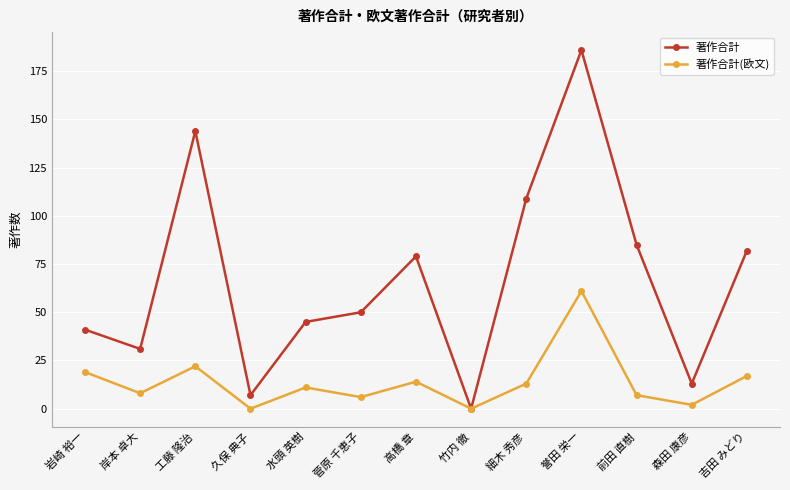

Between 水頭 英樹 and 細木 秀彦, which series saw the biggest shift?

著作合計